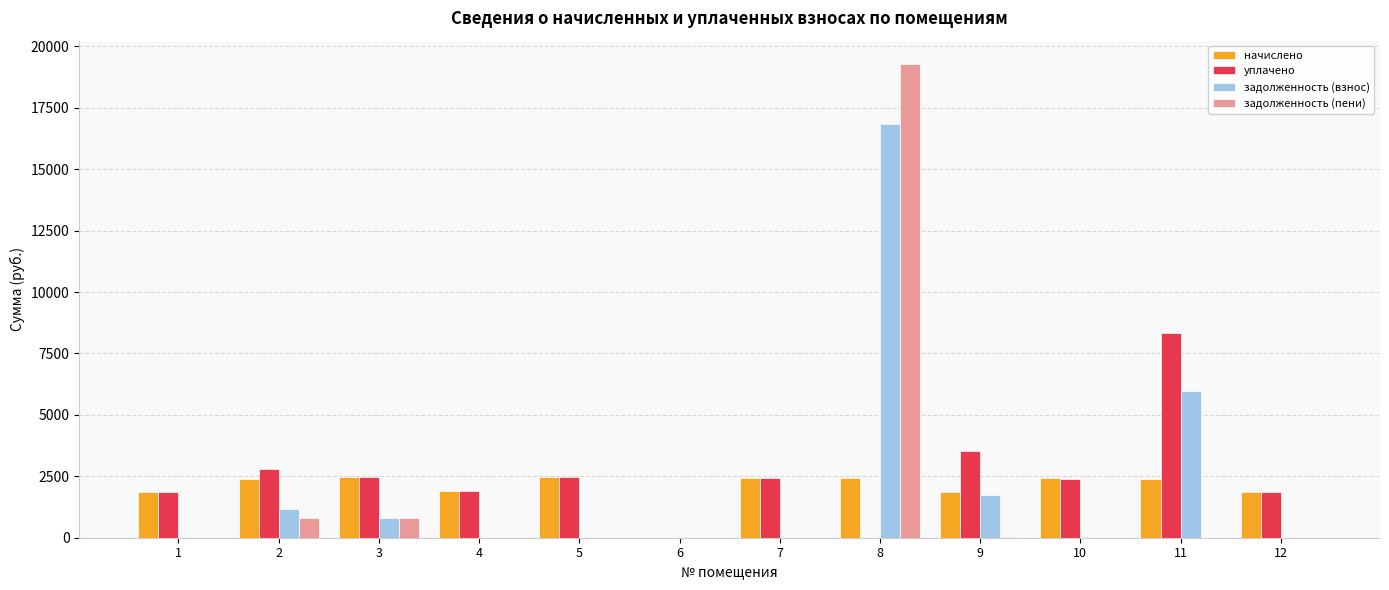

What is the total value across all series at 5?

4978.4